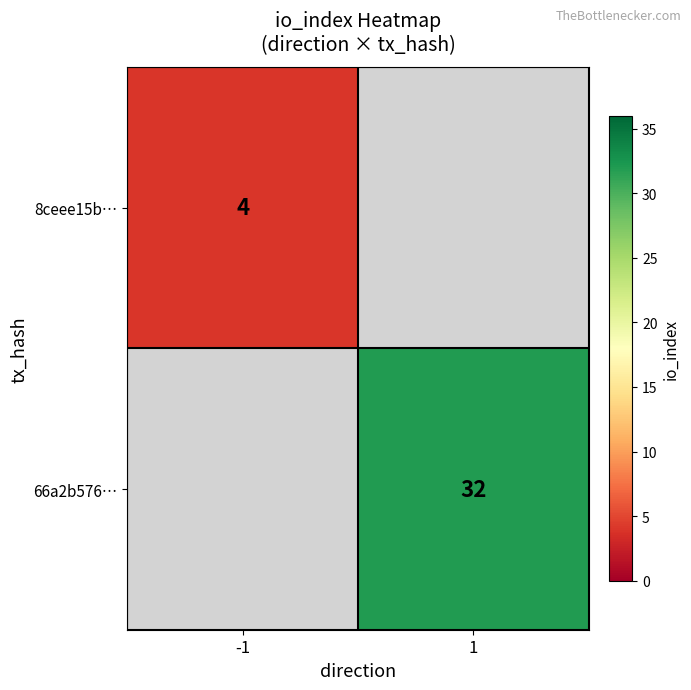

The value of 8ceee15b… at -1 is 4. True or false?

True